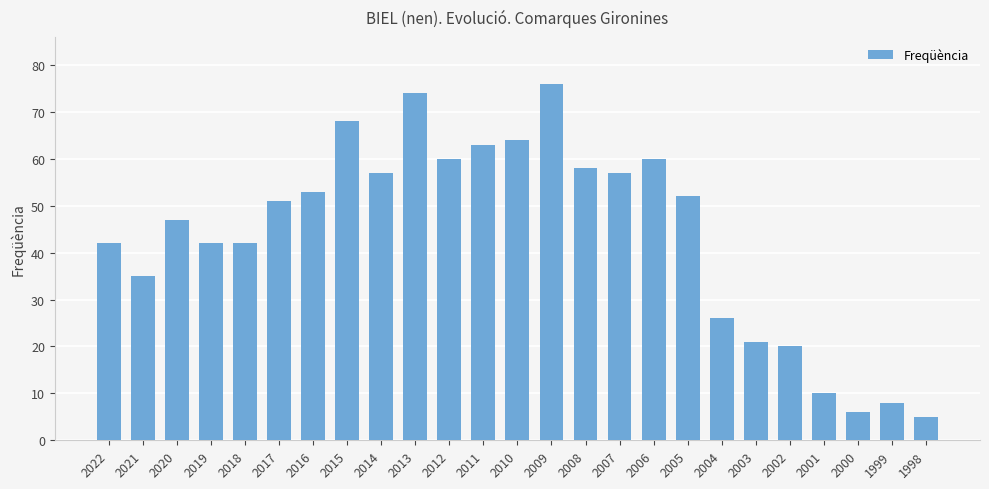

Which has a higher value, 2021 or 2014?

2014